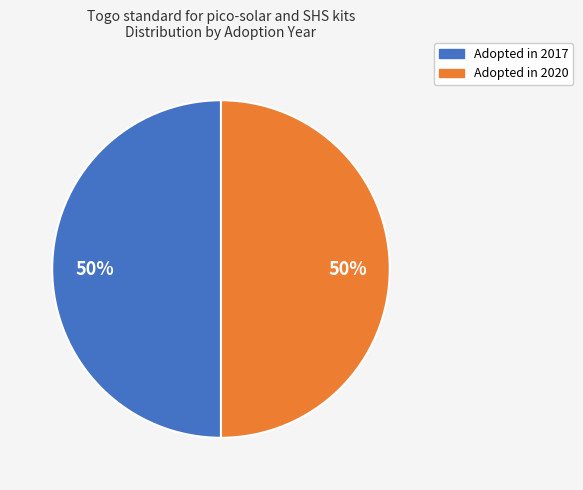

To the nearest percent, what is the average slice percentage?

50%